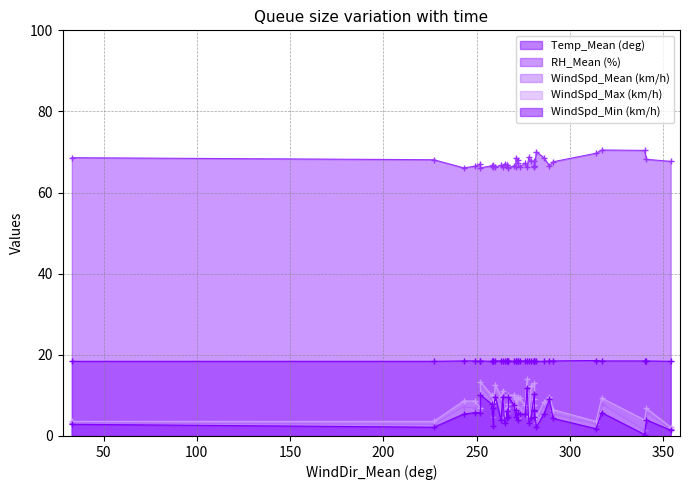

Which series has the largest range (max minus min)?

WindSpd_Max (km/h)